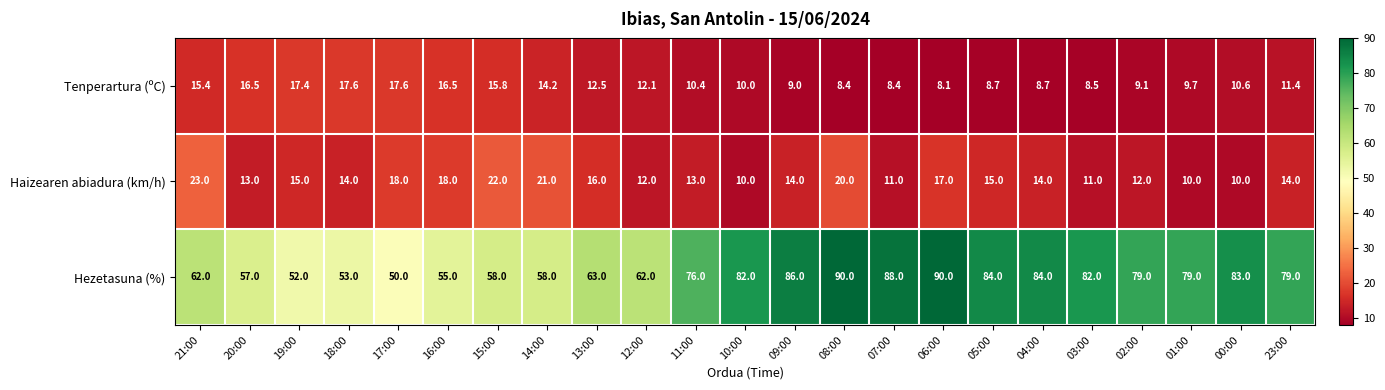

At 07:00, list the series in order from largest to smallest.

Hezetasuna (%), Haizearen abiadura (km/h), Tenperartura (ºC)